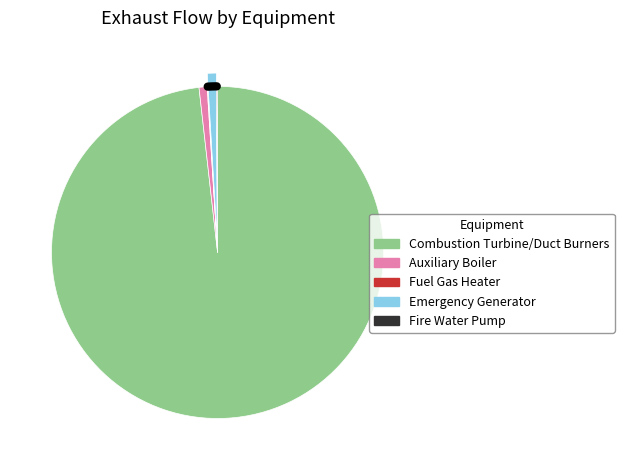

To the nearest percent, what is the average slice percentage?

20%